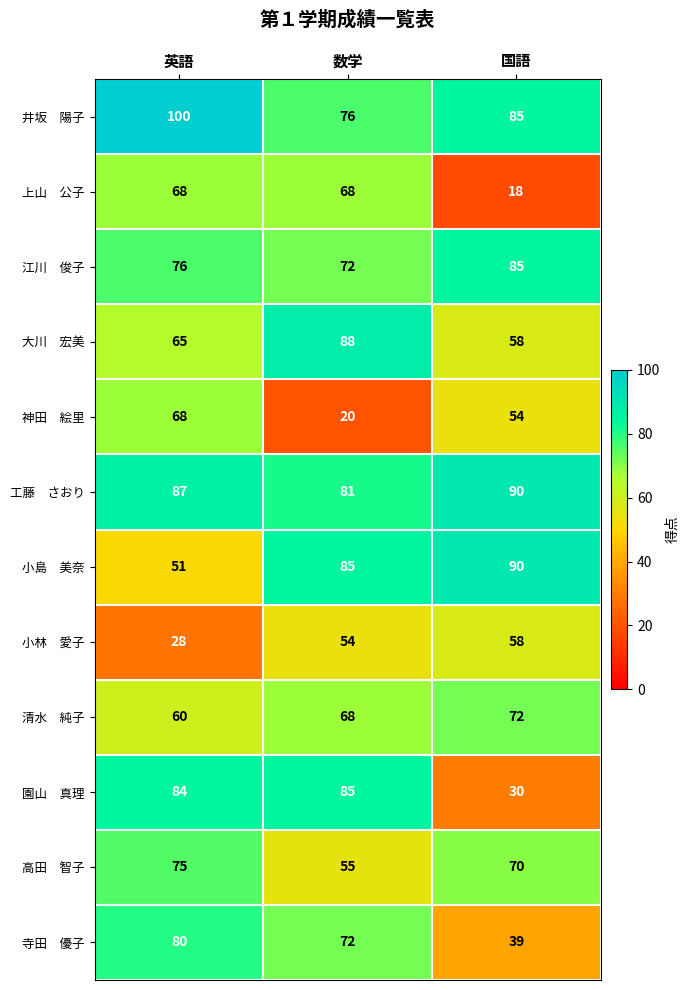

At which category is the sum across all series the highest?

英語